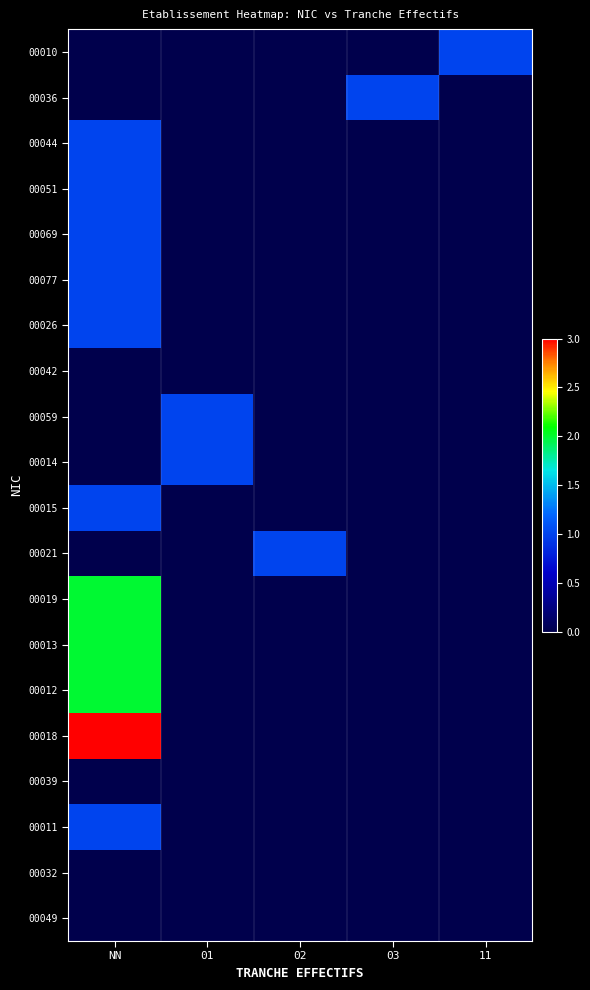

Which series has the largest total across all categories?

00018